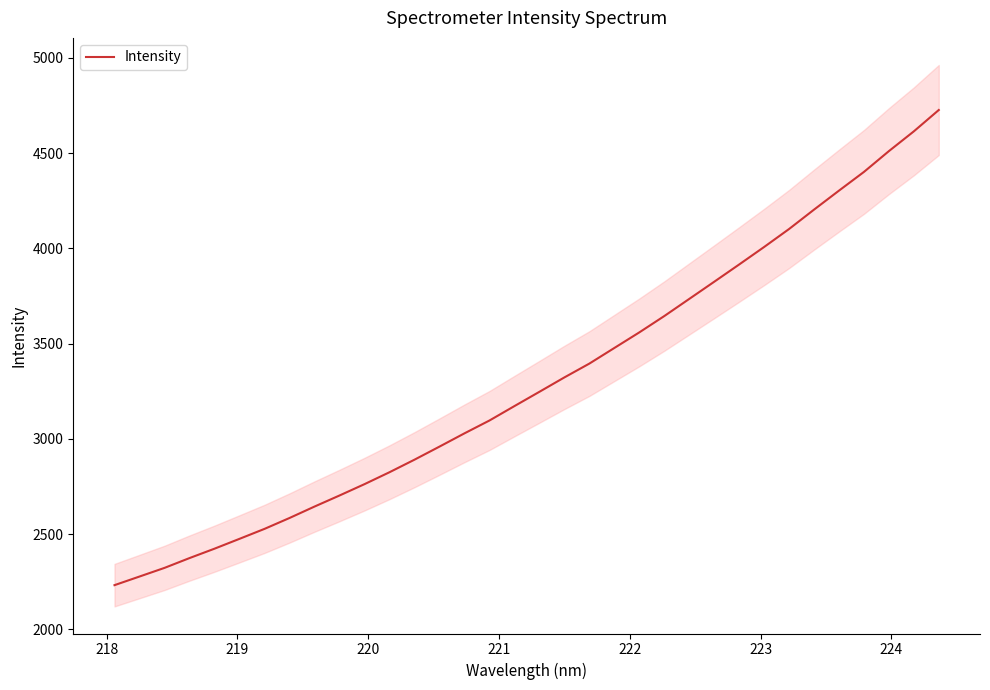

Count the number of categories in the chart.

34